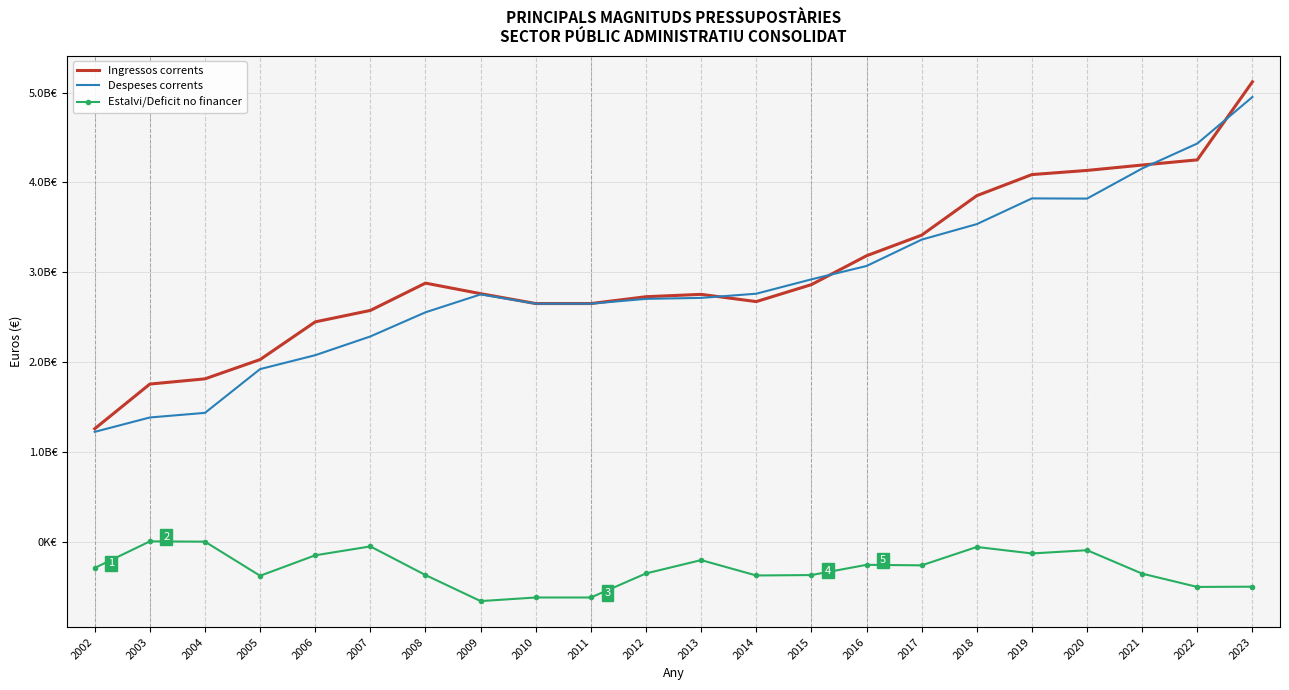

What are all the series names shown in the legend?

Ingressos corrents, Despeses corrents, Estalvi/Deficit no financer